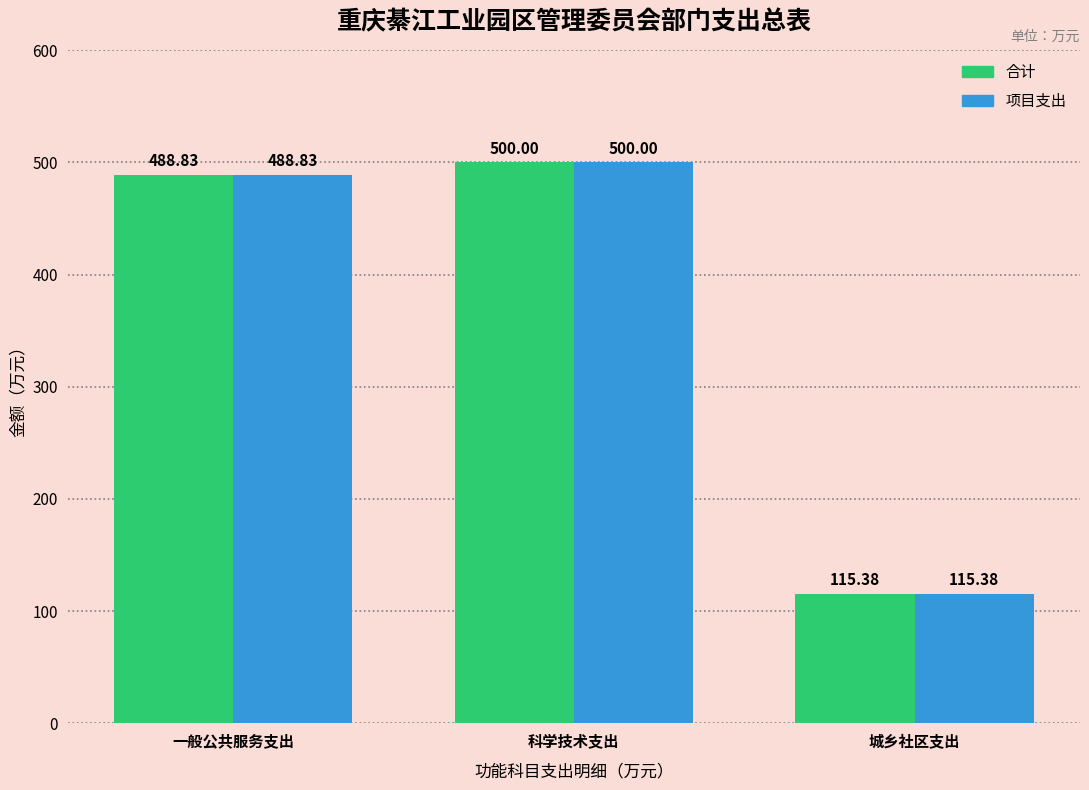

Is it true that 合计 equals 500.0 at 科学技术支出?

True